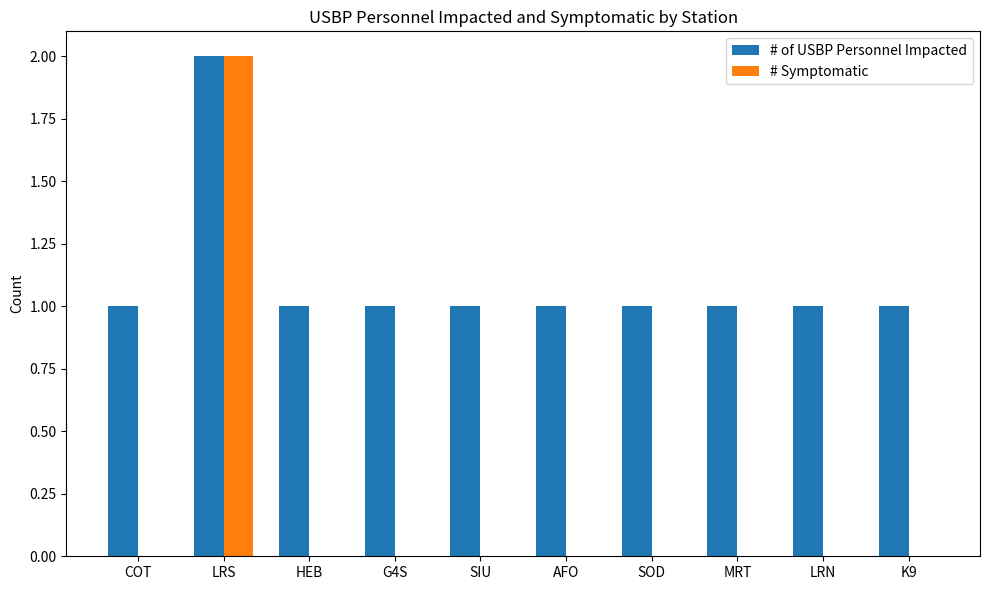

How many groups of bars are there?

10